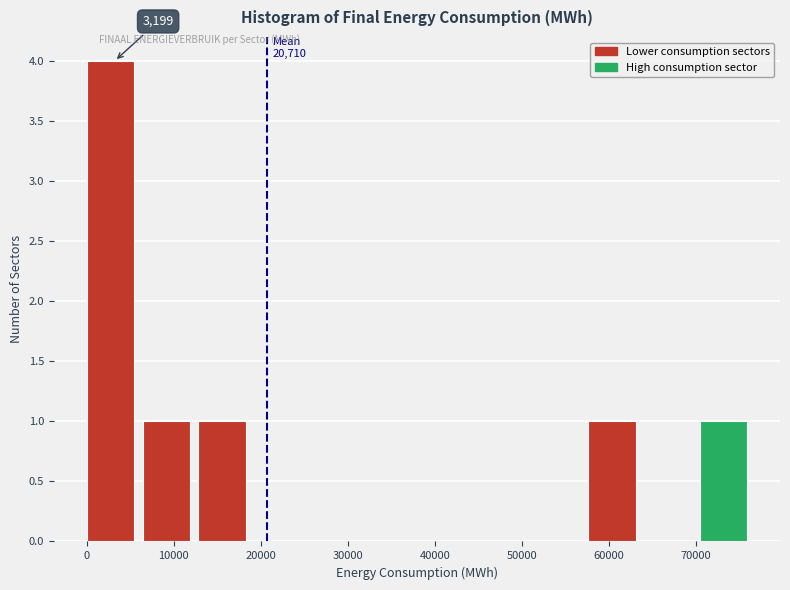

Which range on the x-axis has the tallest bar?

0 to 6000